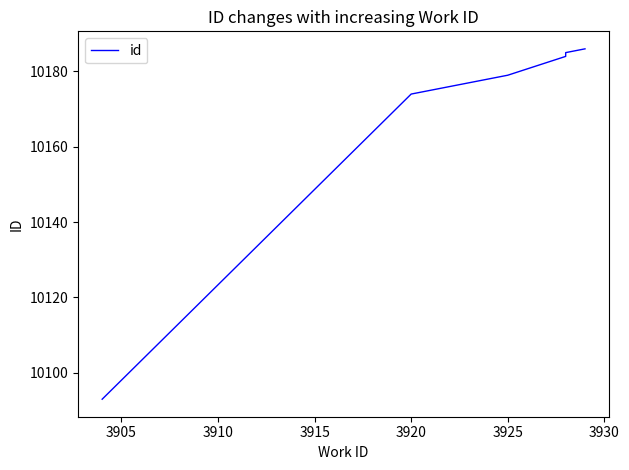

What is the difference between the second highest and minimum values?

92